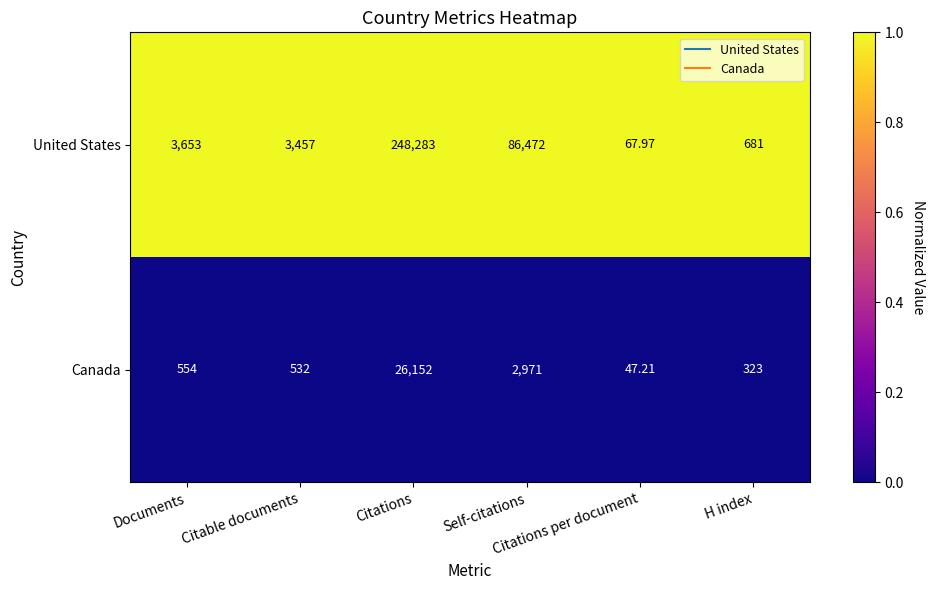

What is the total value across all series at Citations per document?

115.2